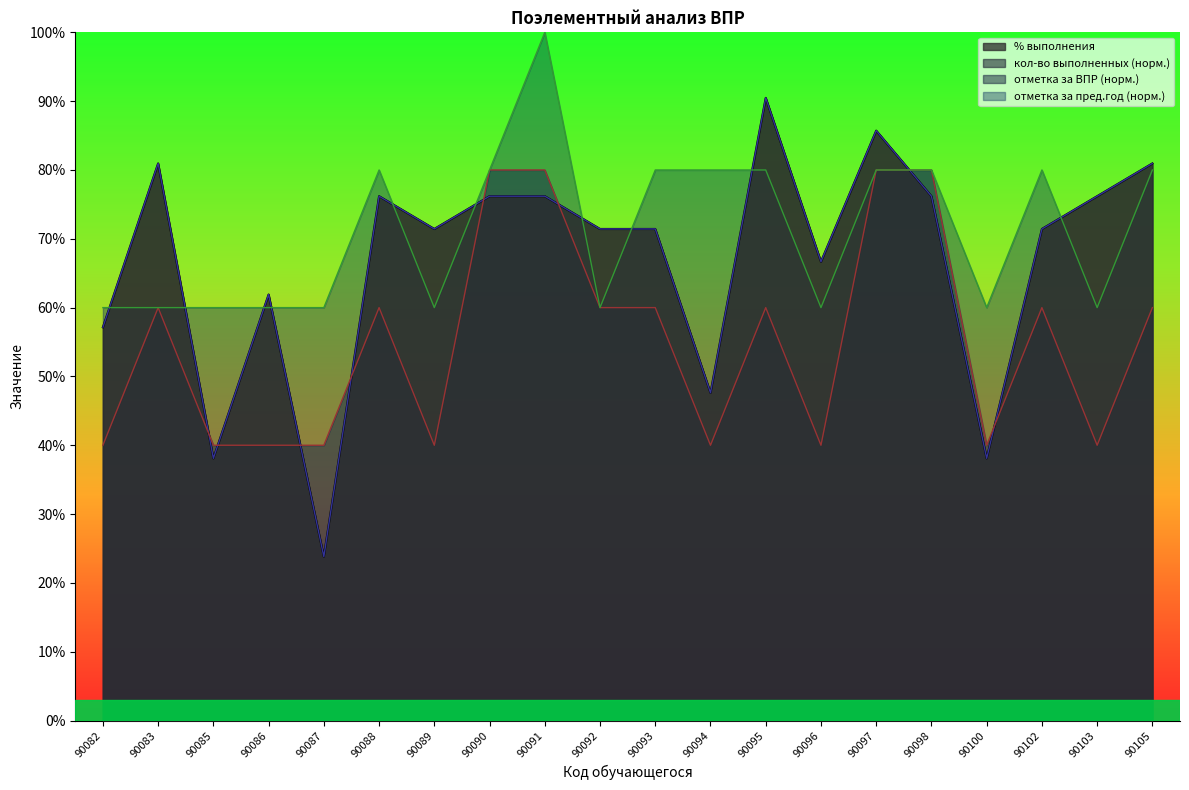

What is the sum of the % выполнения values at 90087 and 90092?

1.0